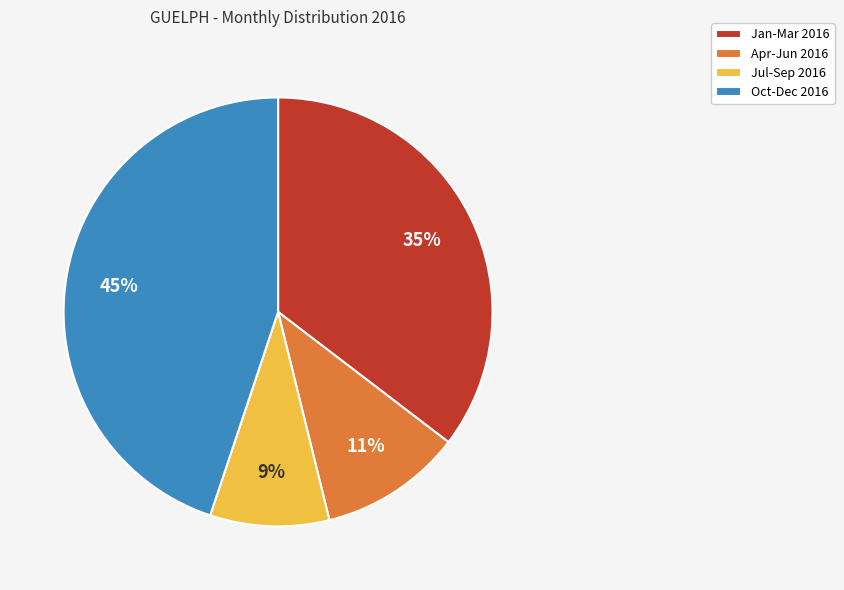

To the nearest percent, what is the difference between the largest and smallest slice percentages?

36%